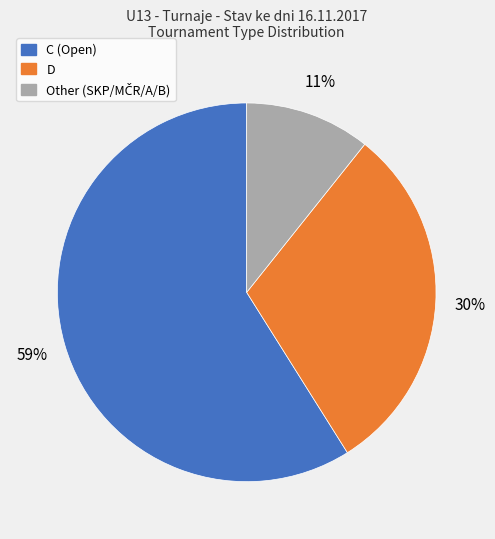

To the nearest percent, what is the difference between the largest and smallest slice percentages?

48%